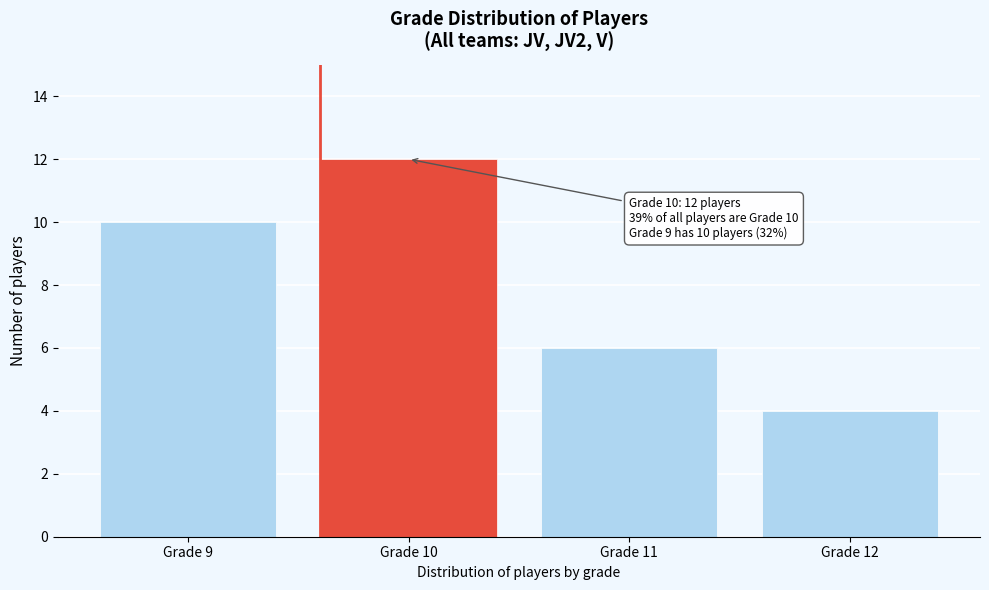

Reading left to right, what are all the values shown in this chart?

10	12	6	4